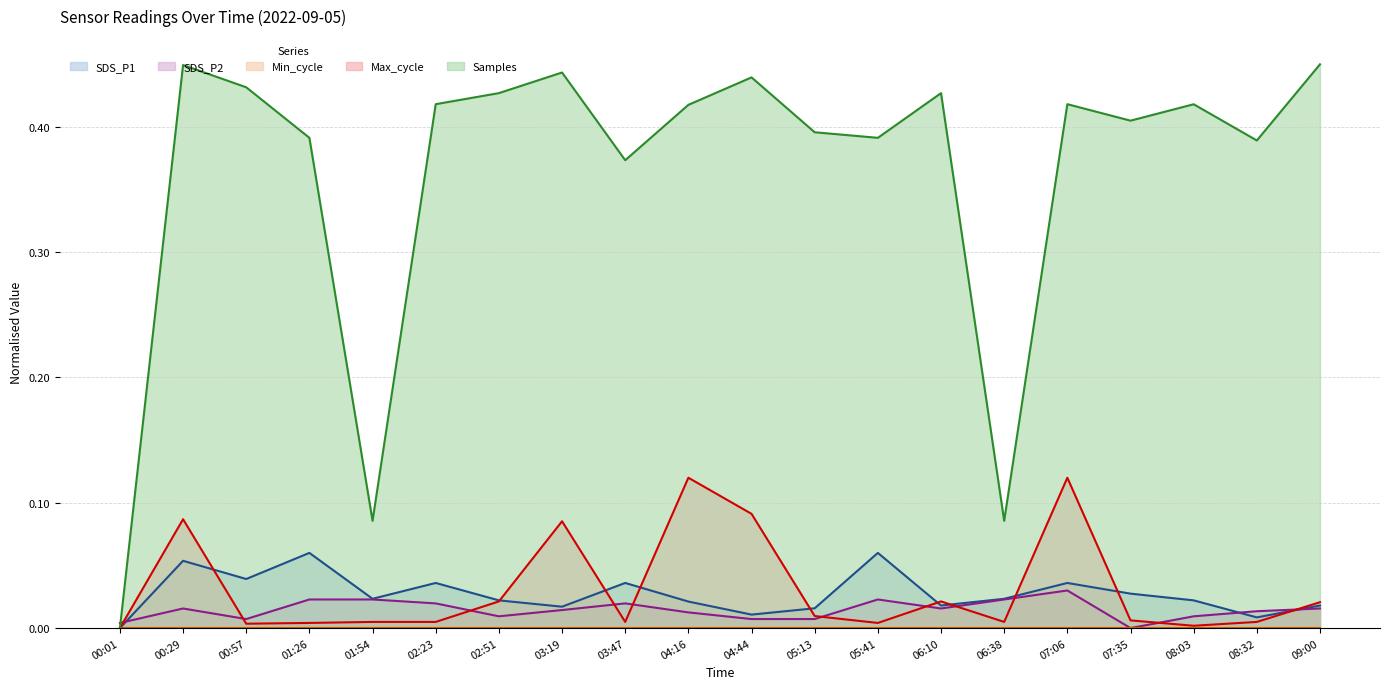

Is the value of Max_cycle at 00:29 greater than the value of SDS_P1 at 03:19?

Yes